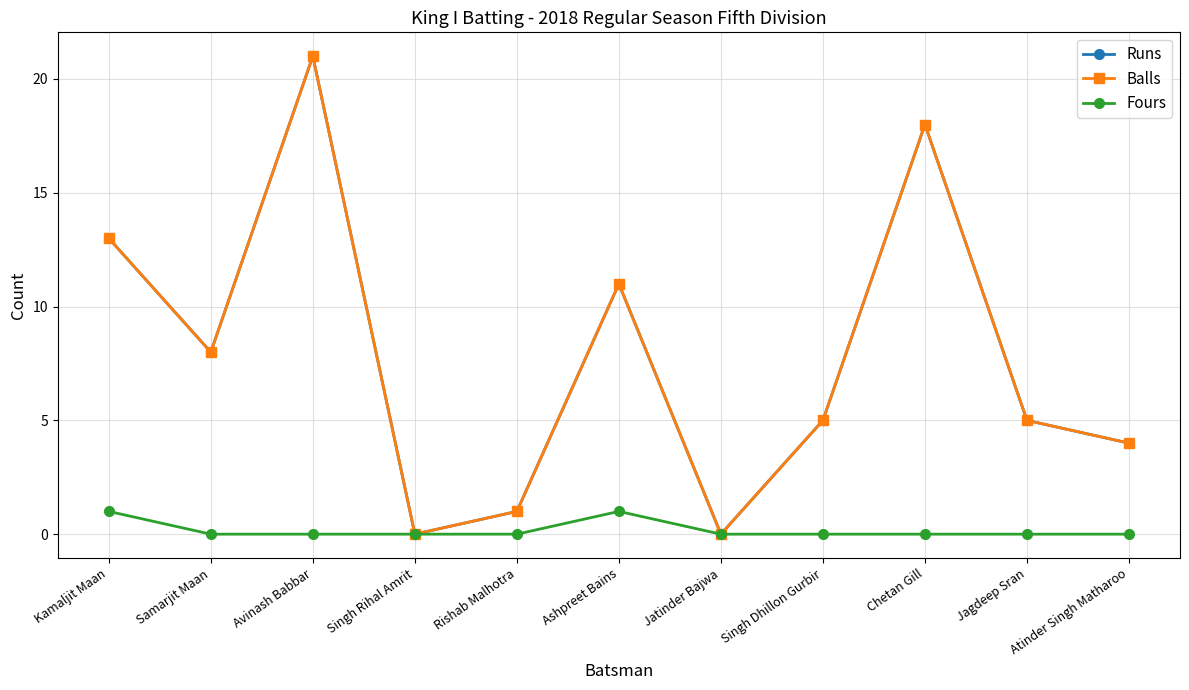

What is the difference between the highest and lowest values at Avinash Babbar?

21